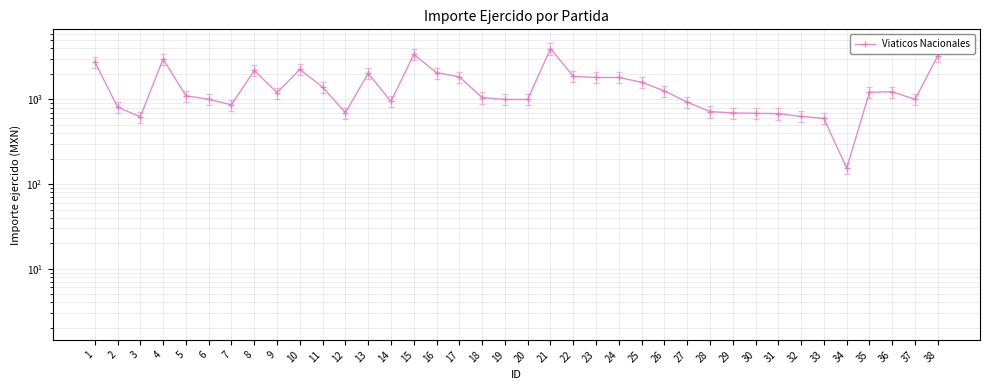

How many points are lower than both their immediate neighbors (excluding endpoints)?

8